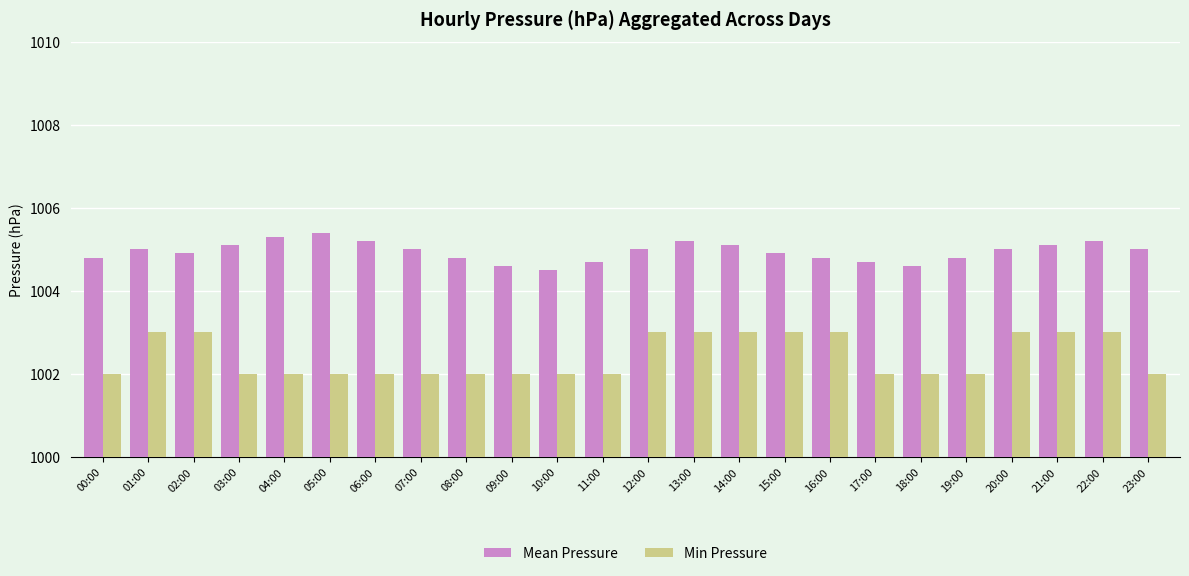

What position from the left is 15:00?

16